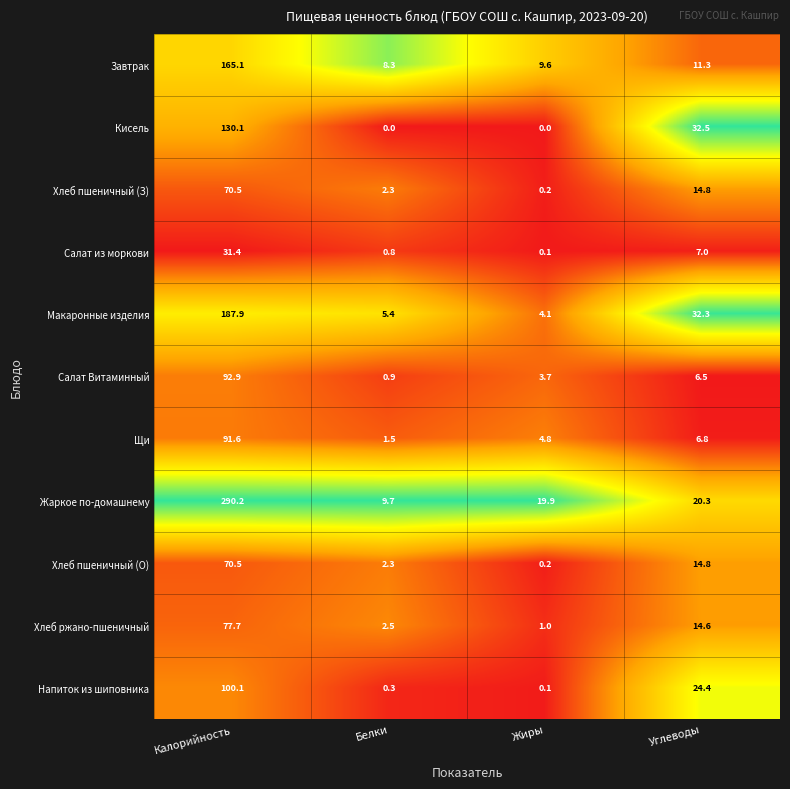

True or false: Завтрак has a value of 3.2 at Жиры.

False